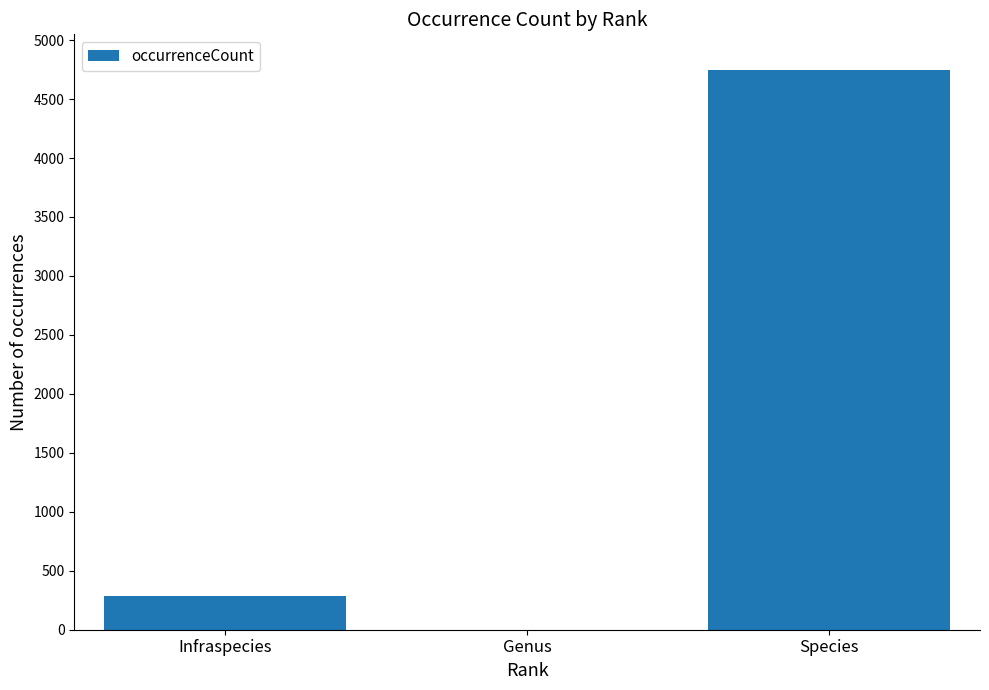

Where is the data nearest to the value 2375?

Infraspecies